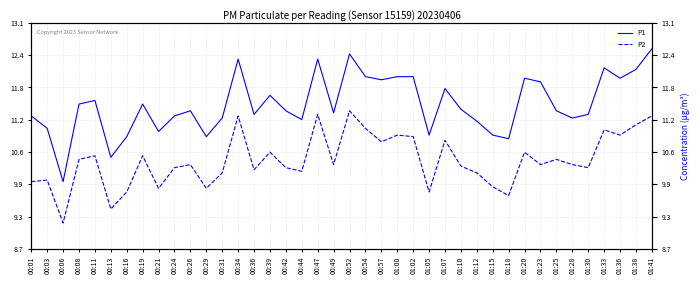

Does the chart have visible grid lines?

Yes